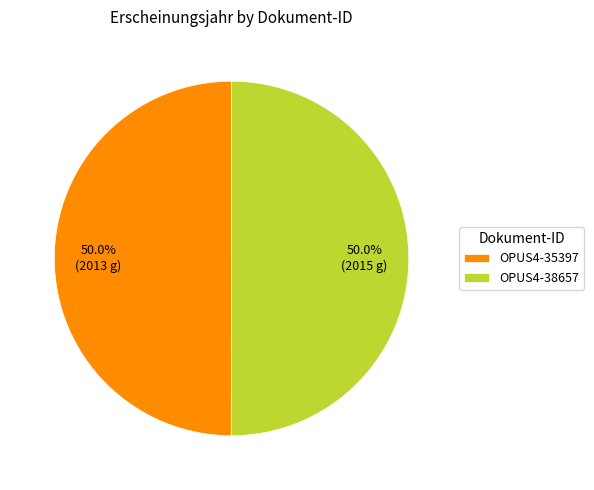

Approximately how many times larger is the value at OPUS4-38657 compared to OPUS4-35397?

1.0